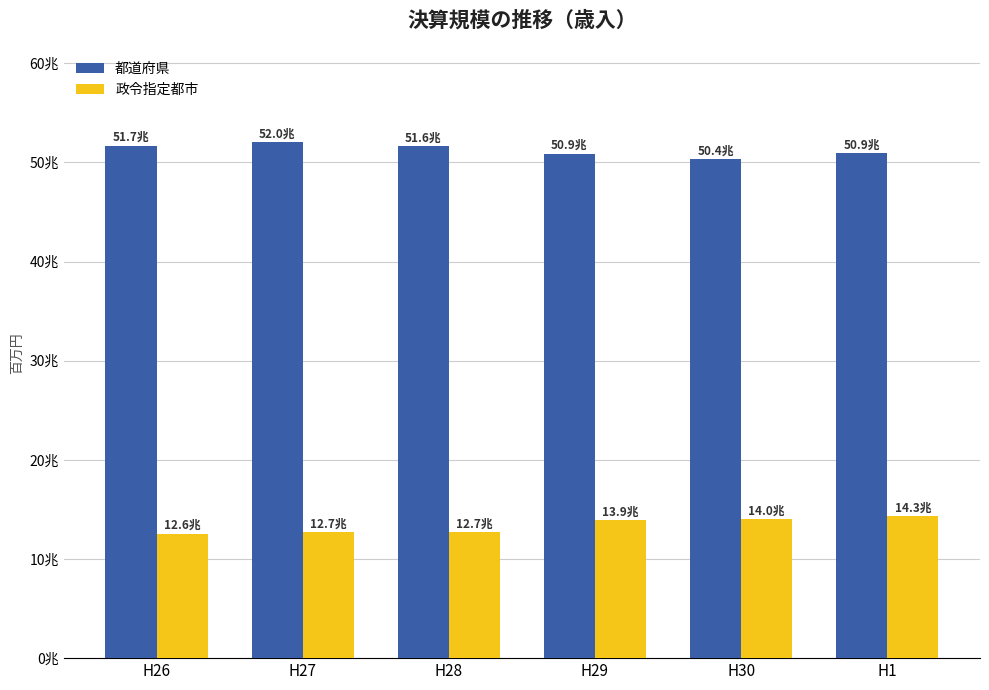

What are all the series names shown in the legend?

都道府県, 政令指定都市